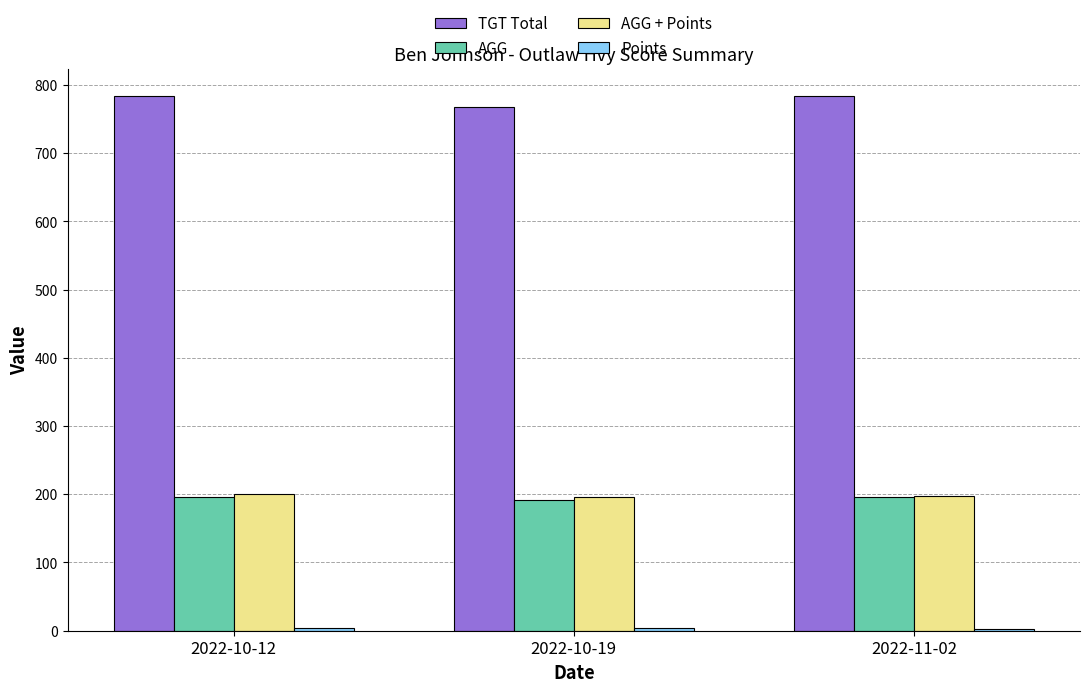

Which series has the largest total across all categories?

TGT Total